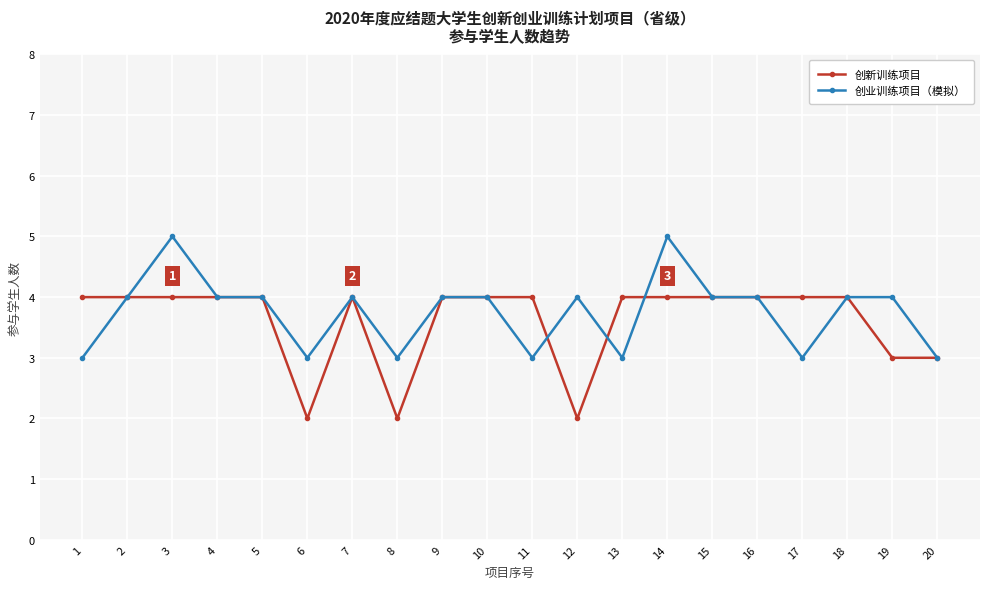

What value does the 创新训练项目 series have at 16?

4